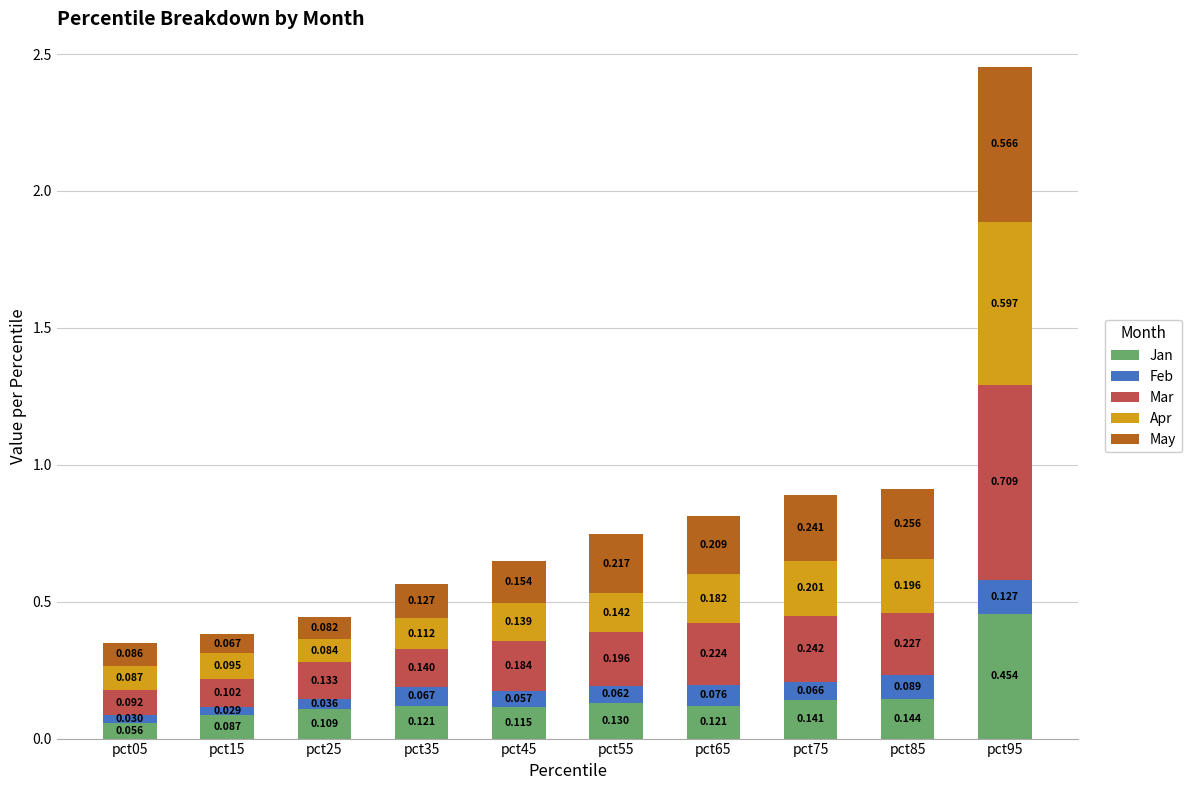

Which series changed the most between pct15 and pct55?

May